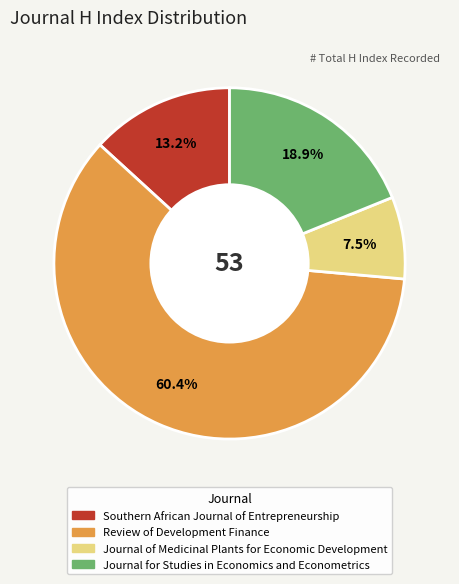

Between Southern African Journal of Entrepreneurship and Review of Development Finance, which is larger?

Review of Development Finance